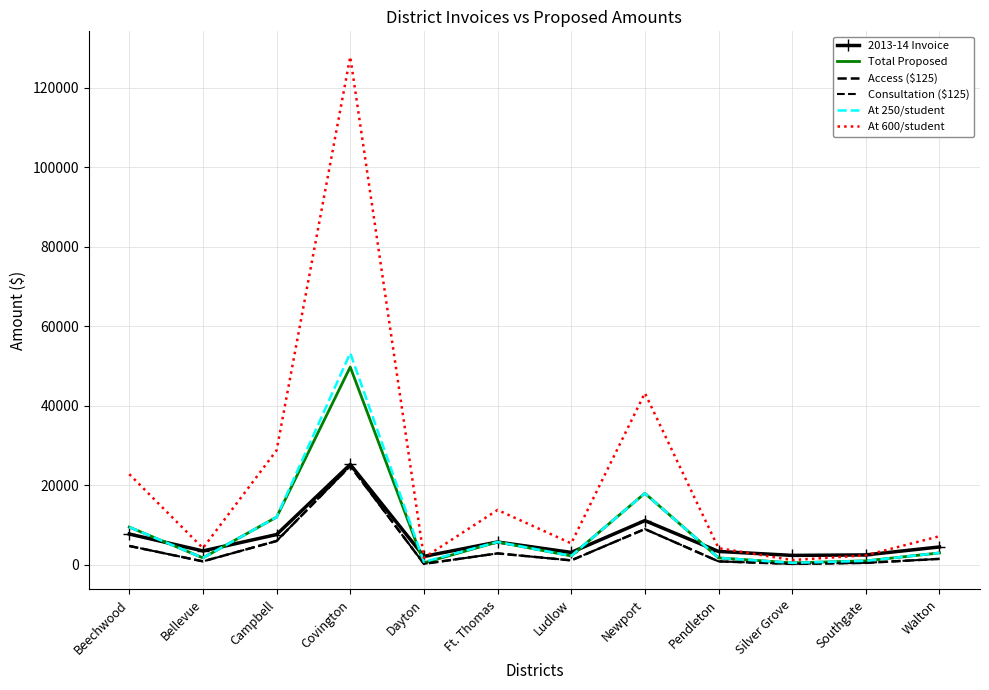

Reading right to left, list all the values displayed in this chart.

2013-14 Invoice: Walton=4500	Southgate=2500	Silver Grove=2375	Pendleton=3375	Newport=11125	Ludlow=3125	Ft. Thomas=5750	Dayton=2125	Covington=25250	Campbell=7625	Bellevue=3500	Beechwood=7750
Total Proposed: Walton=3000	Southgate=1000	Silver Grove=500	Pendleton=1750	Newport=18000	Ludlow=2250	Ft. Thomas=5750	Dayton=500	Covington=49750	Campbell=12000	Bellevue=1750	Beechwood=9500
Access ($125): Walton=1500	Southgate=500	Silver Grove=250	Pendleton=875	Newport=9000	Ludlow=1125	Ft. Thomas=2875	Dayton=250	Covington=24875	Campbell=6000	Bellevue=875	Beechwood=4750
Consultation ($125): Walton=1500	Southgate=500	Silver Grove=250	Pendleton=875	Newport=9000	Ludlow=1125	Ft. Thomas=2875	Dayton=250	Covington=24875	Campbell=6000	Bellevue=875	Beechwood=4750
At 250/student: Walton=3000	Southgate=1000	Silver Grove=500	Pendleton=1750	Newport=18000	Ludlow=2250	Ft. Thomas=5750	Dayton=750	Covington=53250	Campbell=12000	Bellevue=1750	Beechwood=9500
At 600/student: Walton=7200	Southgate=2400	Silver Grove=1200	Pendleton=4200	Newport=43200	Ludlow=5400	Ft. Thomas=13800	Dayton=1800	Covington=127800	Campbell=28800	Bellevue=4200	Beechwood=22800